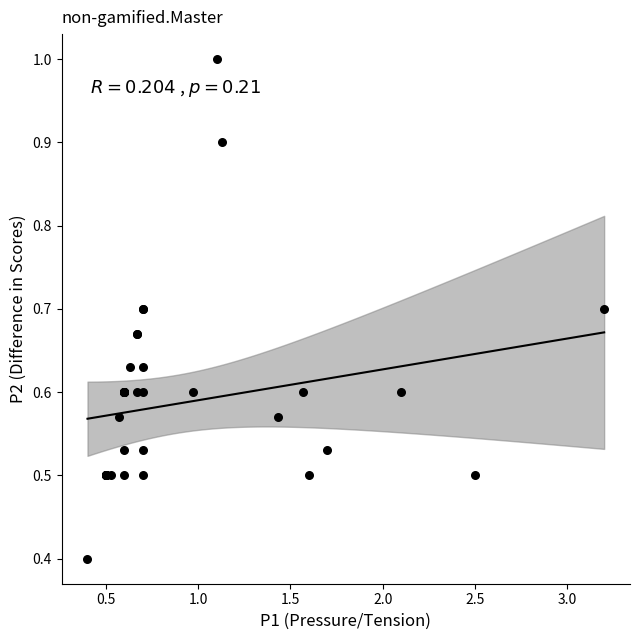

What Y value in the scatter plot is closest to 0?

0.4